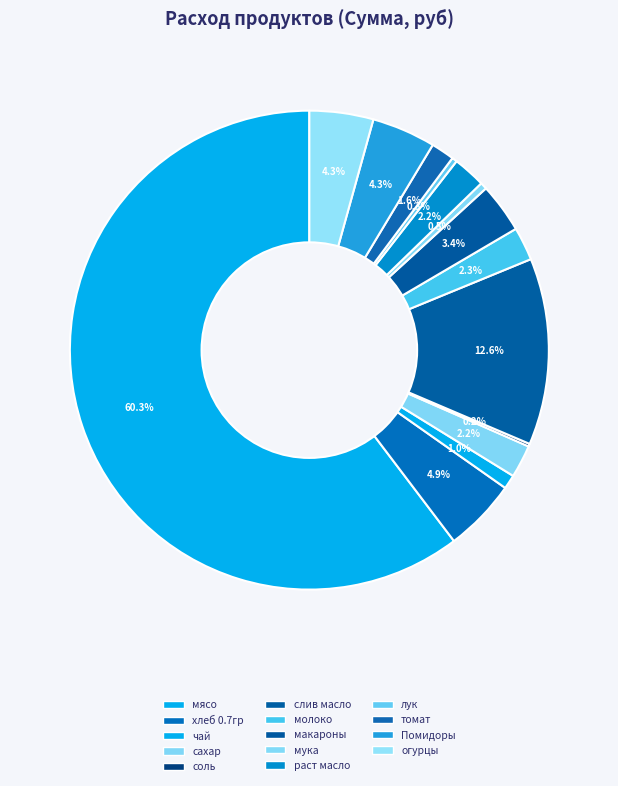

To the nearest percent, what is the combined percentage of раст масло and лук?

3%